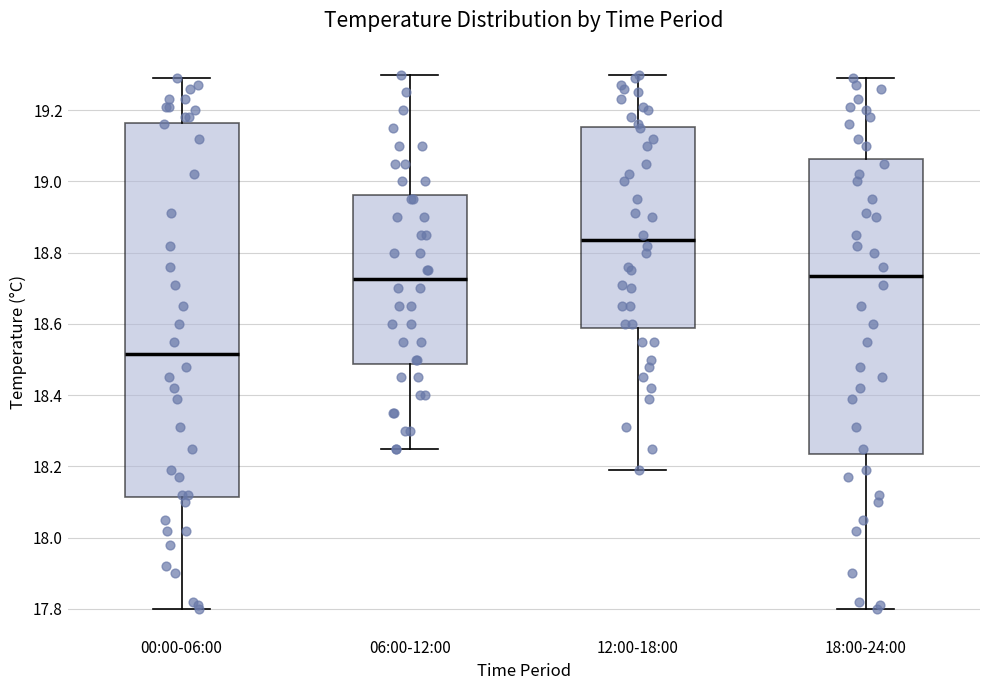

Which box has the highest median line?

12:00-18:00